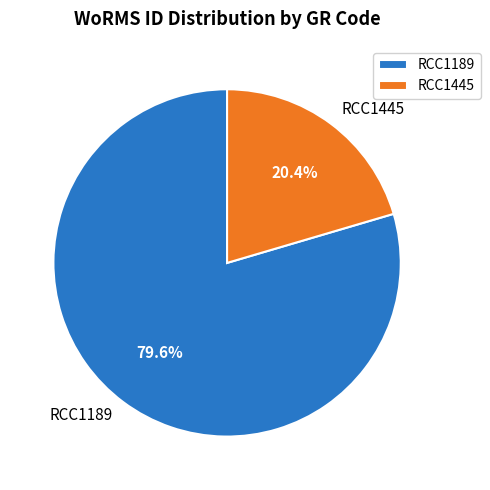

Count the number of slices in the pie.

2